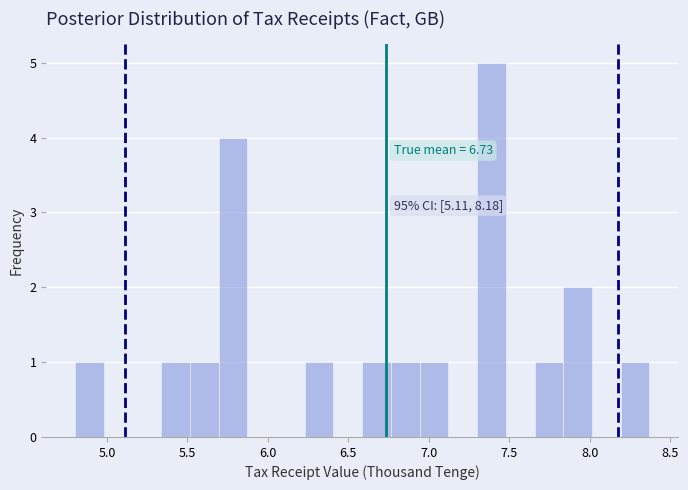

Around what value on the x-axis is the tallest bar? Give the approximate position of its centre, as read against the axis.

7.40